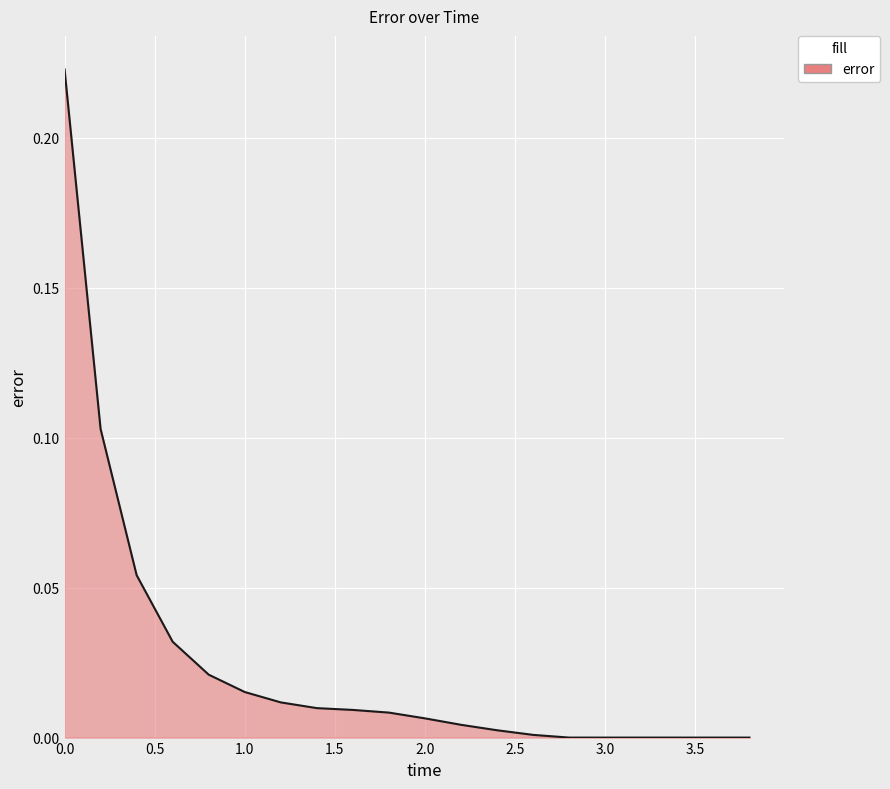

What is the greatest value displayed?

0.2